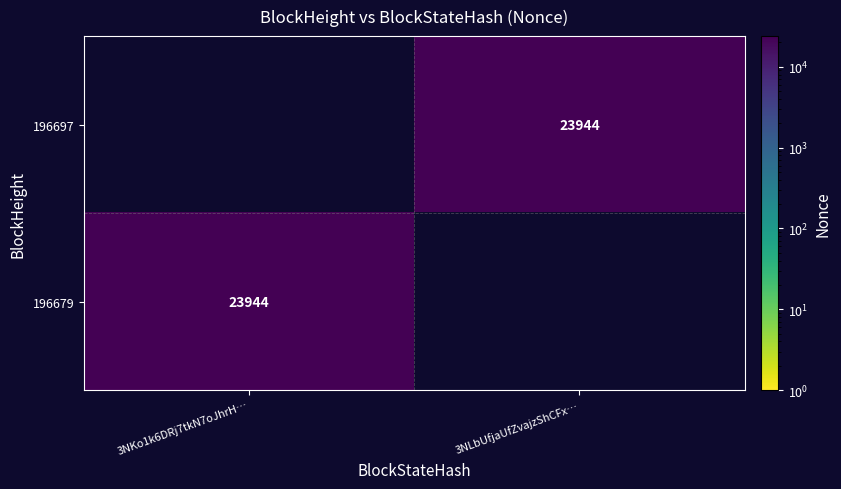

True or false: 196697 has a value of 23944 at 3NLbUfjaUfZvajzShCFx….

True